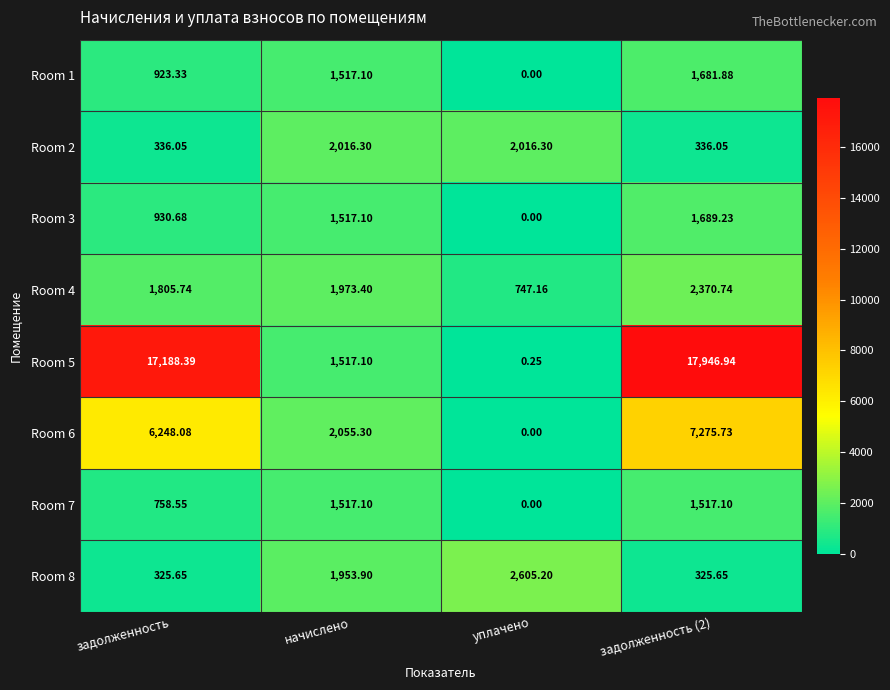

At which label is Room 6 closest to 3637?

начислено